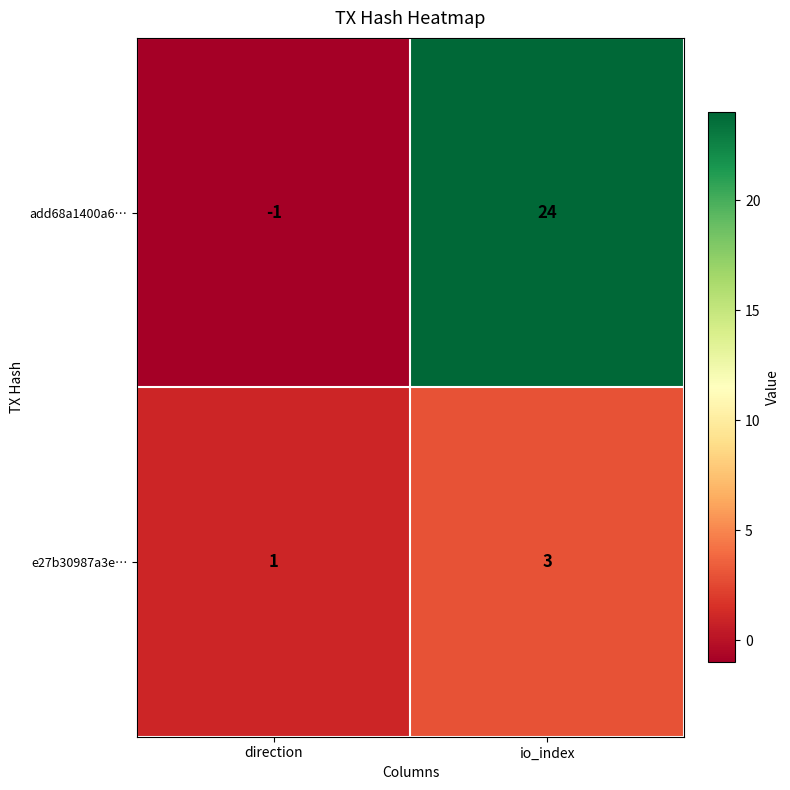

What is the average value of the add68a1400a6… series?

12